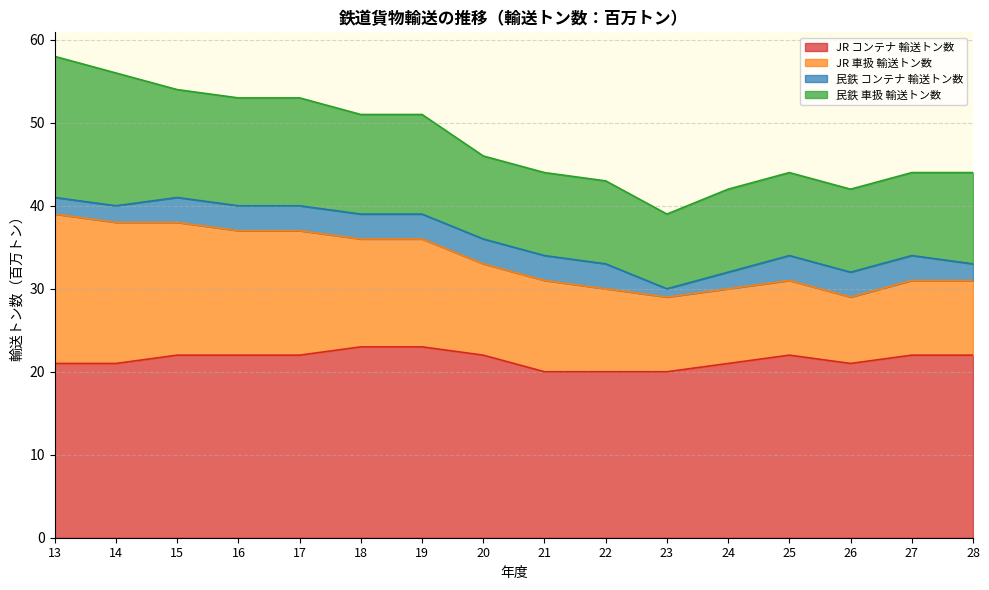

Reading left to right, extract all data points from this chart.

JR コンテナ 輸送トン数: 13=21	14=21	15=22	16=22	17=22	18=23	19=23	20=22	21=20	22=20	23=20	24=21	25=22	26=21	27=22	28=22
JR 車扱 輸送トン数: 13=18	14=17	15=16	16=15	17=15	18=13	19=13	20=11	21=11	22=10	23=9	24=9	25=9	26=8	27=9	28=9
民鉄 コンテナ 輸送トン数: 13=2	14=2	15=3	16=3	17=3	18=3	19=3	20=3	21=3	22=3	23=1	24=2	25=3	26=3	27=3	28=2
民鉄 車扱 輸送トン数: 13=17	14=16	15=13	16=13	17=13	18=12	19=12	20=10	21=10	22=10	23=9	24=10	25=10	26=10	27=10	28=11